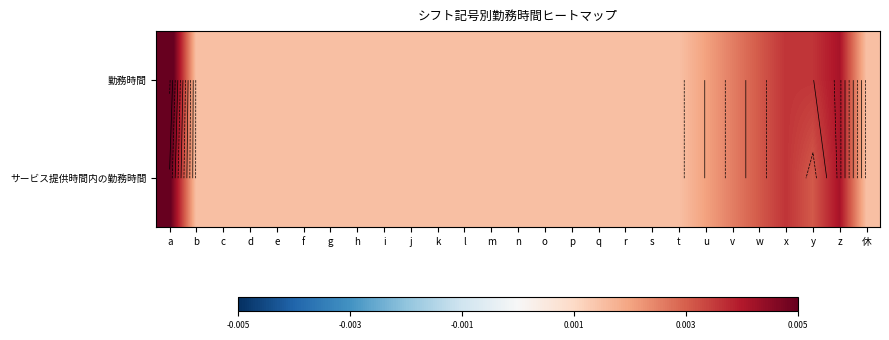

The サービス提供時間内の勤務時間 series shows 0.0 at m. True or false?

False